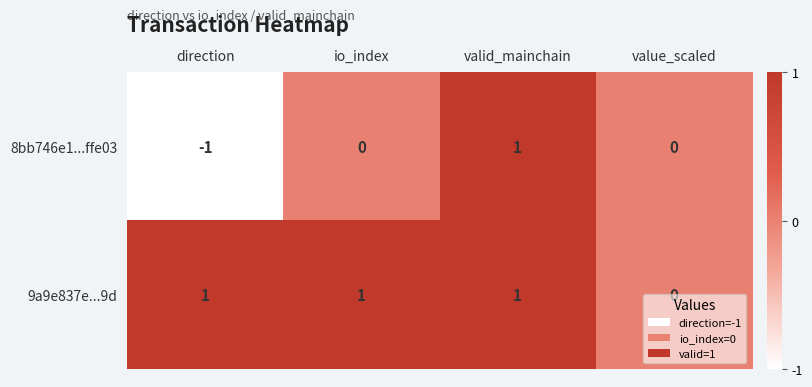

Count the 9a9e837e...9d values in the range 1 to 2.

3